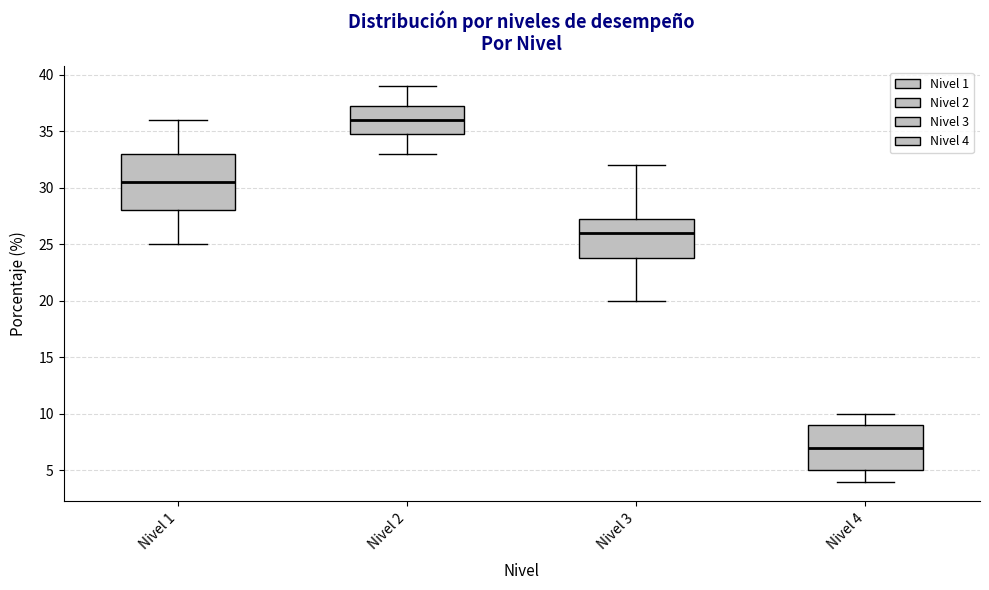

Reading left to right, transcribe this box plot: for each box, give where its median line is, the range the box spans, and where its two whiskers end, as read against the y-axis. The values are not printed on the chart, so give them approximately, as read against the axis.

Nivel 1: median 30.5, box 28.0 to 33.0, whiskers 25.0 to 36.0
Nivel 2: median 36.0, box 35.0 to 37.5, whiskers 33.0 to 39.0
Nivel 3: median 26.0, box 24.0 to 27.5, whiskers 20.0 to 32.0
Nivel 4: median 7.0, box 5.0 to 9.0, whiskers 4.0 to 10.0